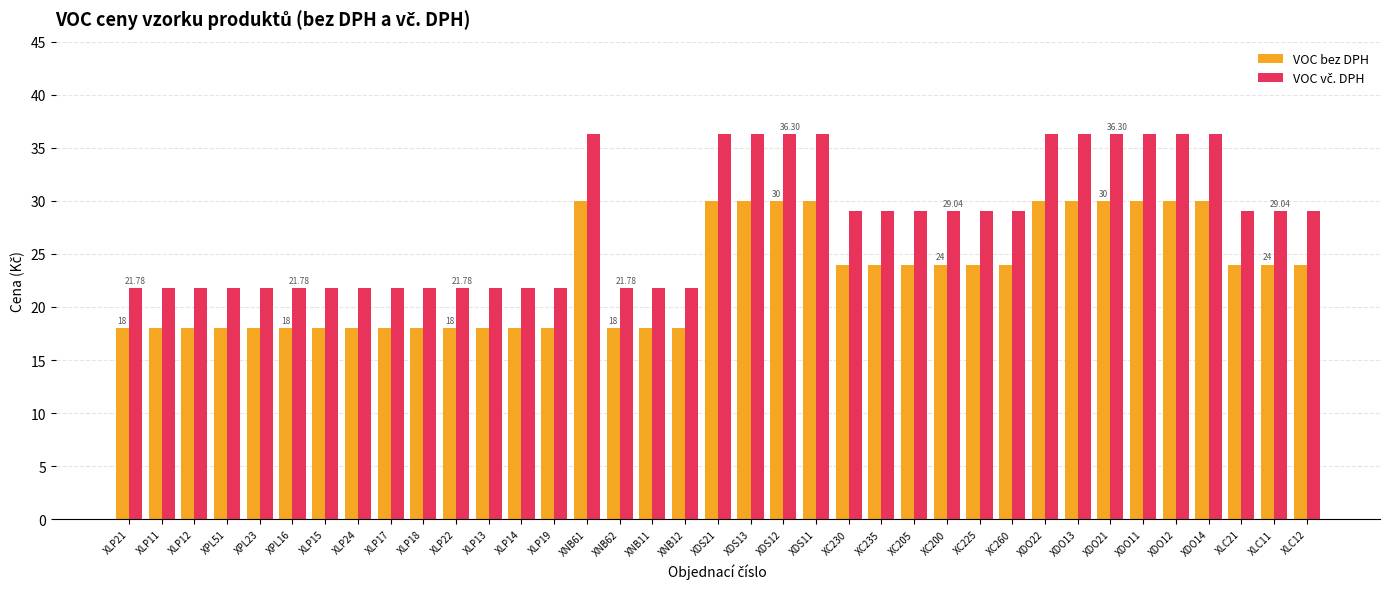

What is the sum of the VOC bez DPH values at XDO22 and XDS12?

60.0